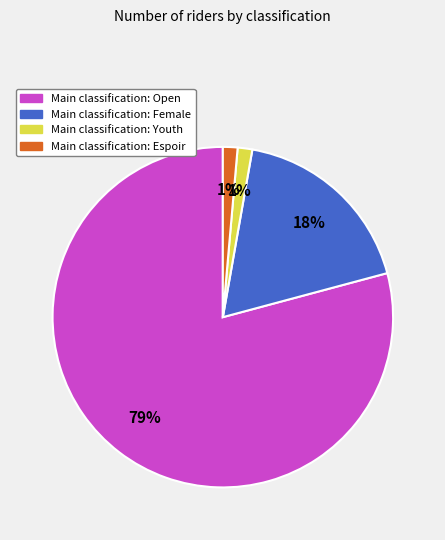

To the nearest percent, what is the average slice percentage?

25%